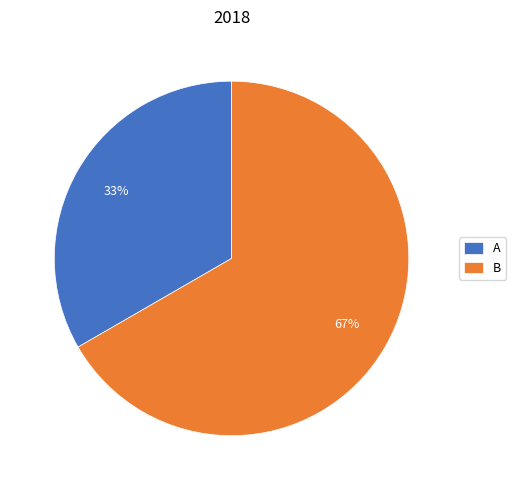

What is the majority slice?

B